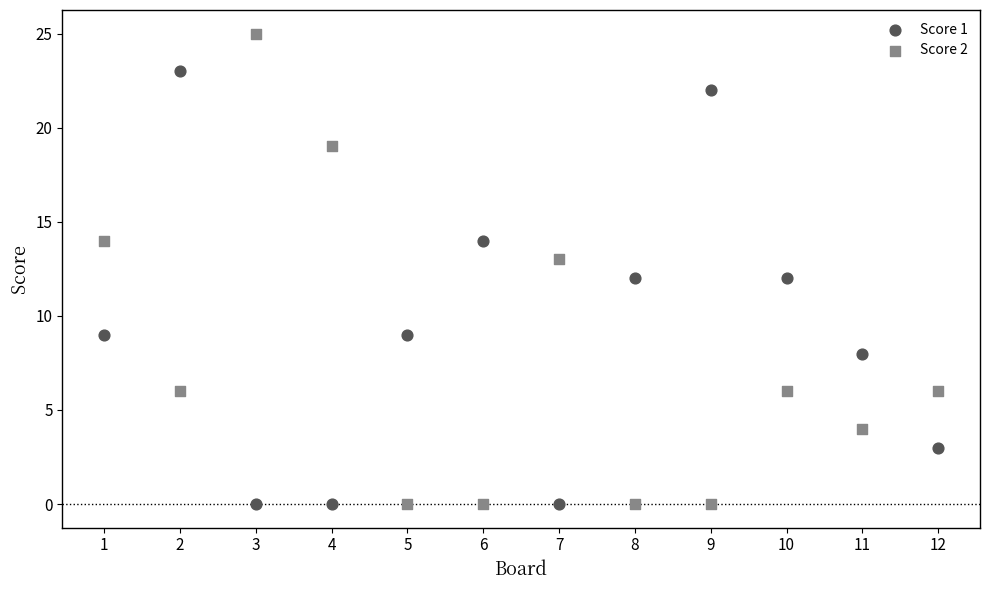

Which series reaches the maximum Y coordinate?

Score 2